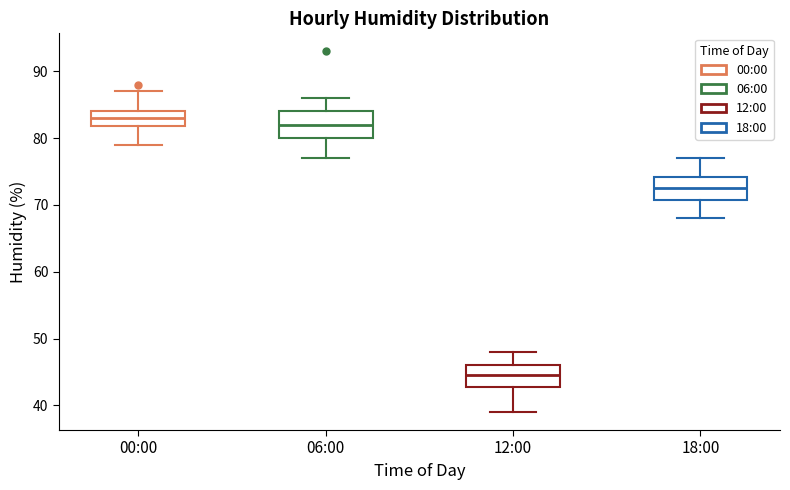

Reading left to right, transcribe this box plot: for each box, give where its median line is, the range the box spans, and where its two whiskers end, as read against the y-axis. The values are not printed on the chart, so give them approximately, as read against the axis.

00:00: median 83, box 82 to 84, whiskers 79 to 87
06:00: median 82, box 80 to 84, whiskers 77 to 86
12:00: median 45, box 43 to 46, whiskers 39 to 48
18:00: median 73, box 71 to 74, whiskers 68 to 77